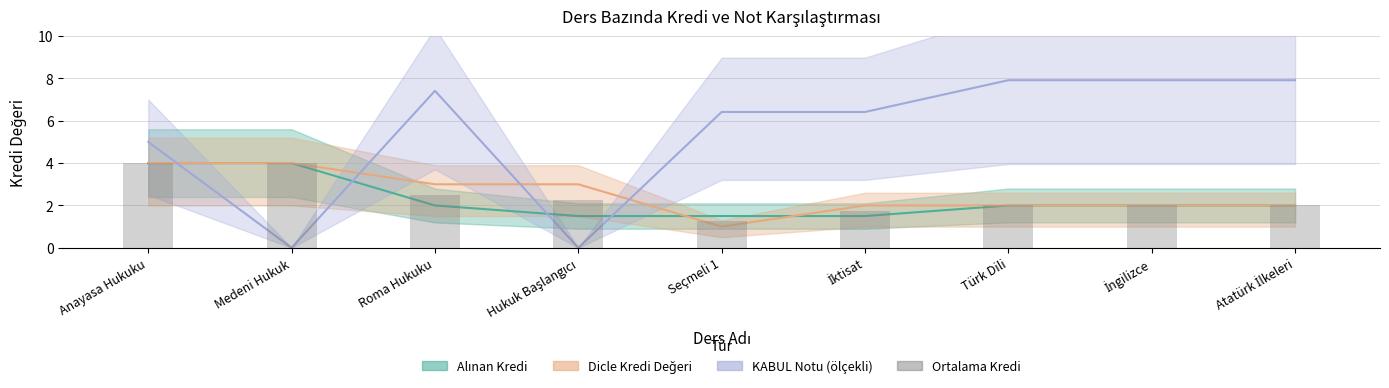

Is it true that the value at Roma Hukuku is 3.8?

False